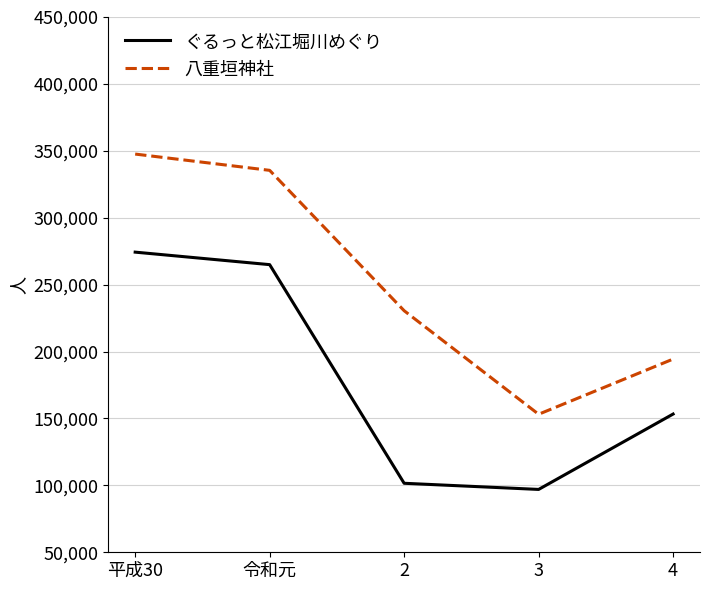

In 八重垣神社, how many points are lower than both neighbors (excluding endpoints)?

1